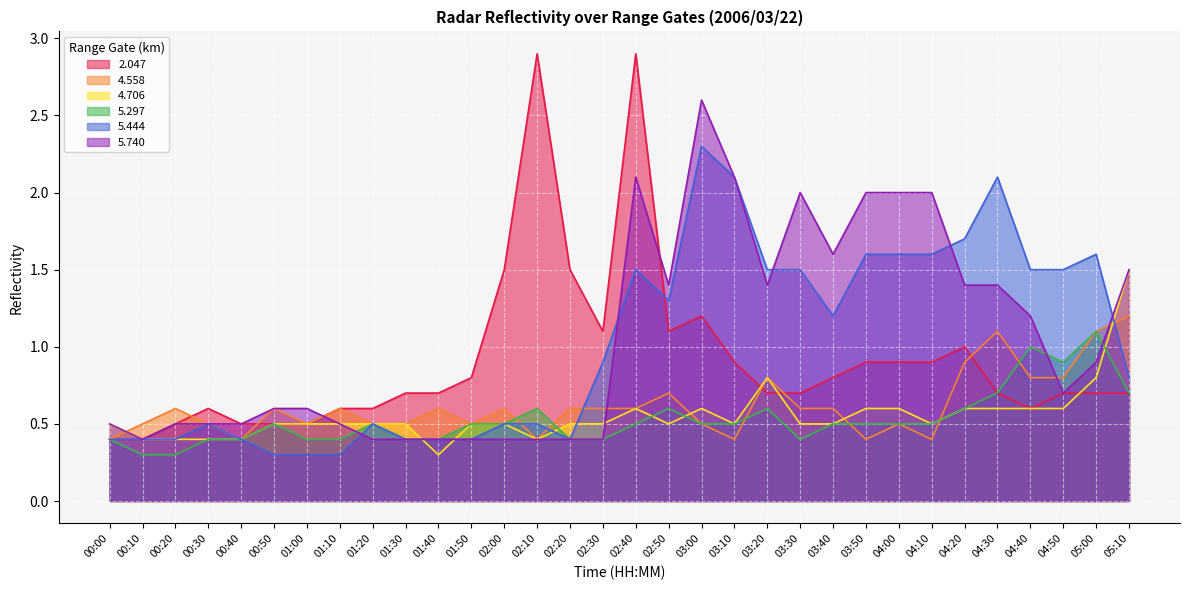

What is the sum of all 4.706 values?

17.7